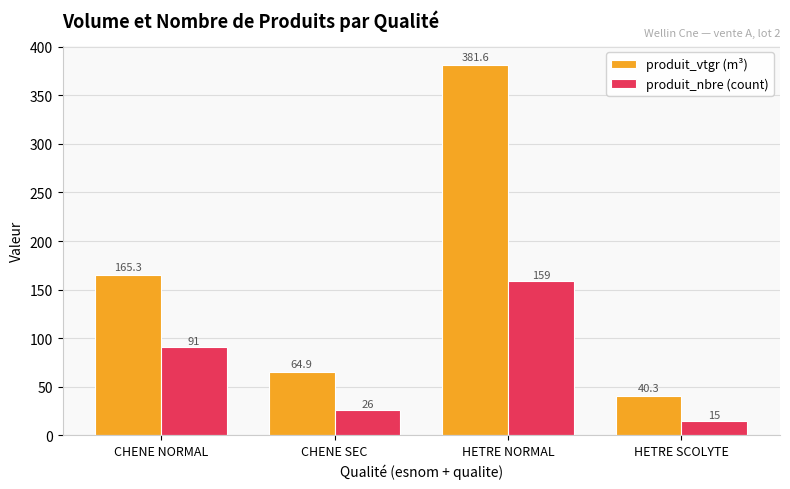

Which category has the highest value across all series?

HETRE NORMAL